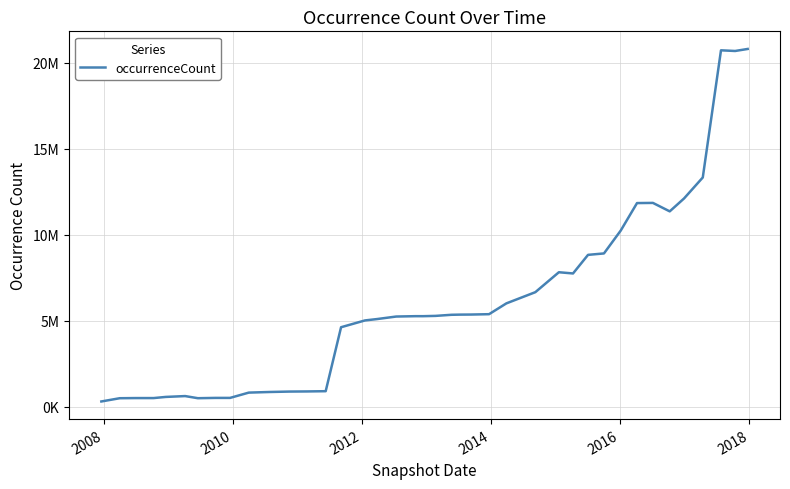

Is this an area chart (filled region under the line)?

No